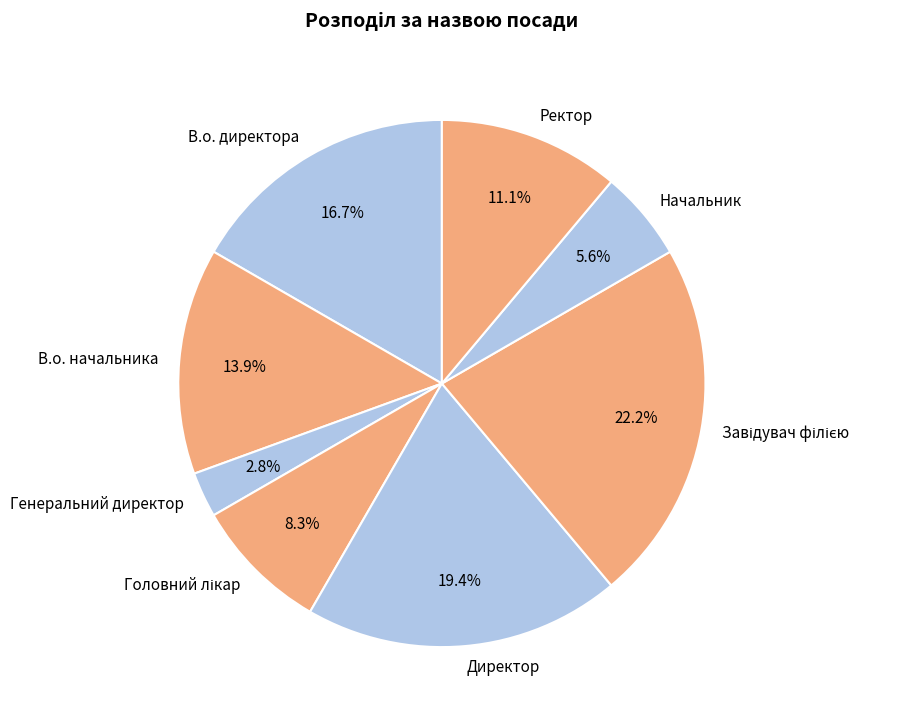

How many segments does this pie chart have?

8